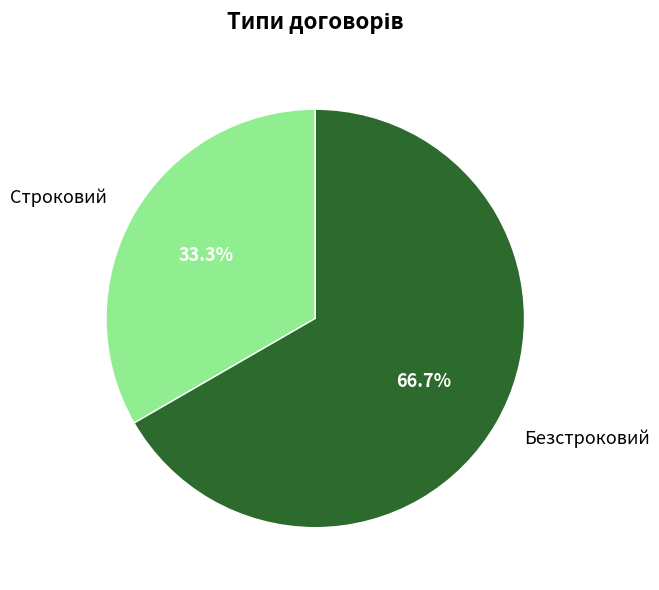

To the nearest percent, what is the average slice percentage?

50%